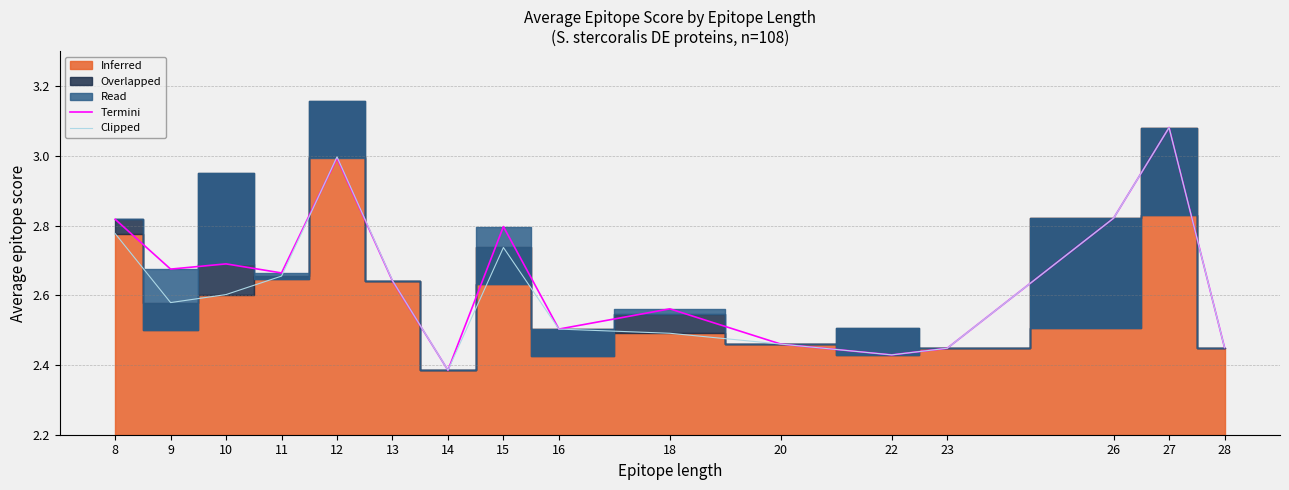

At how many categories does at least one series exceed 2?

16